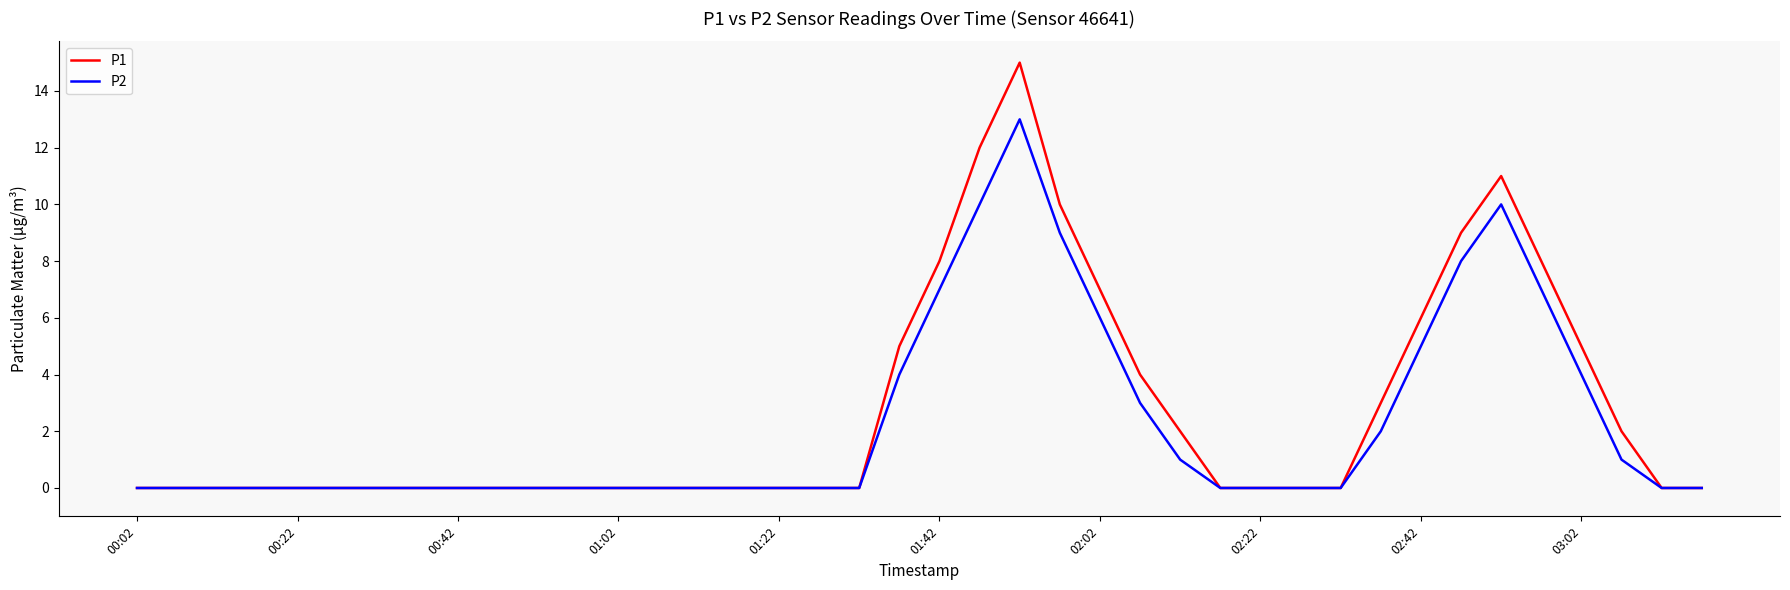

List the series in order of their peak value, highest first.

P1, P2